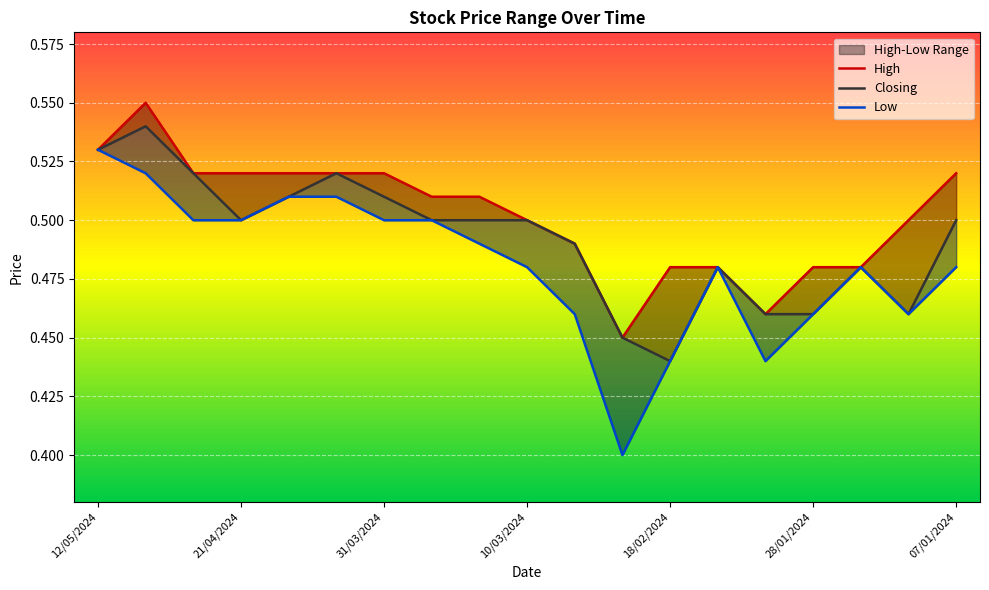

List the series in order of their peak value, lowest first.

Low, Closing, High